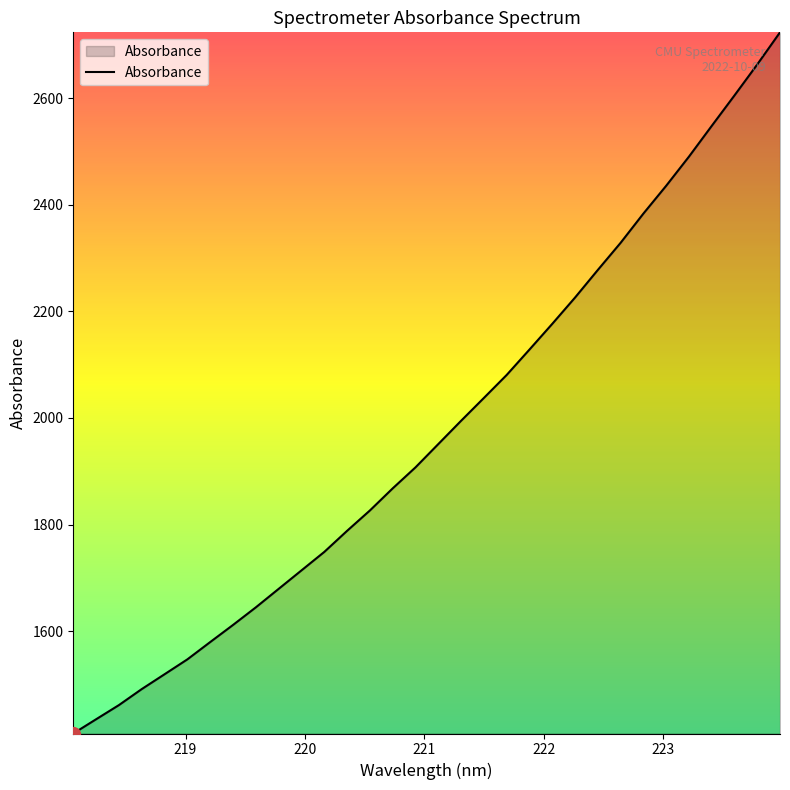

What is the greatest value displayed?

2723.2